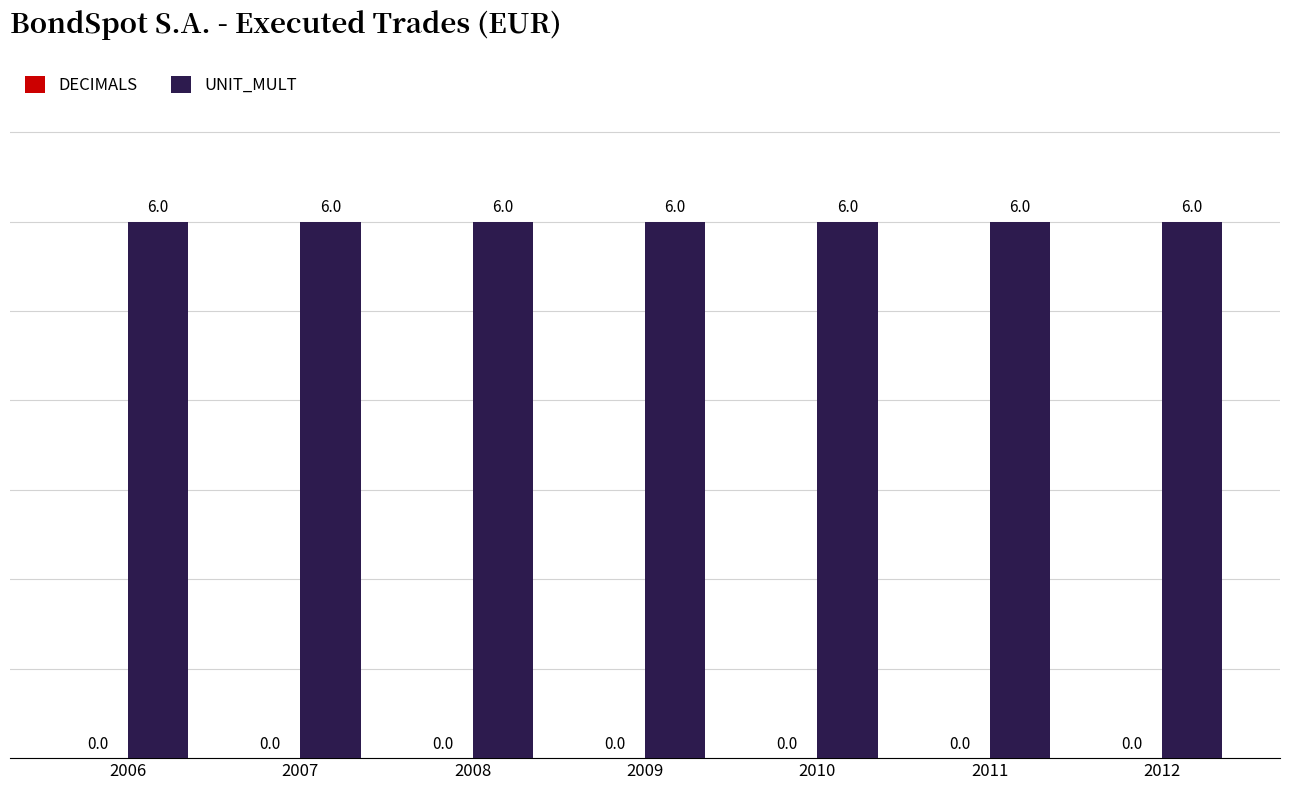

Reading right to left, list all the values displayed in this chart.

DECIMALS: 0	0	0	0	0	0	0
UNIT_MULT: 6	6	6	6	6	6	6